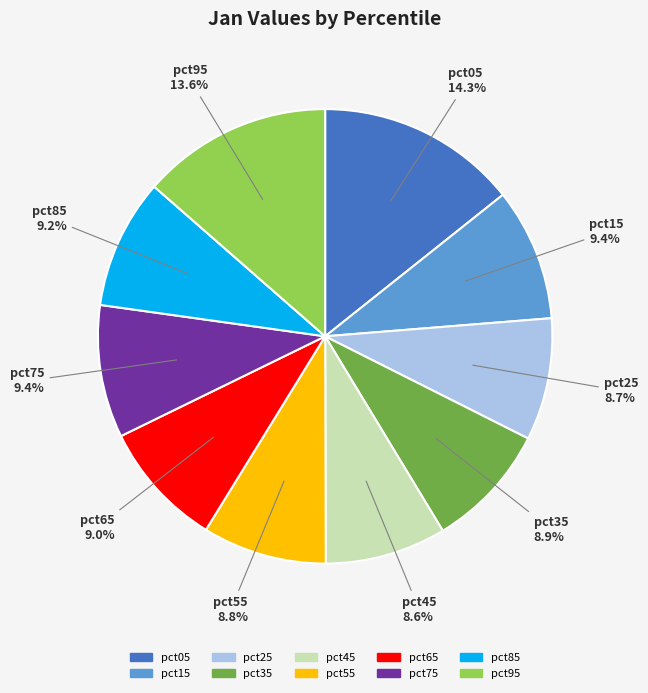

How many slices are in this pie chart?

10